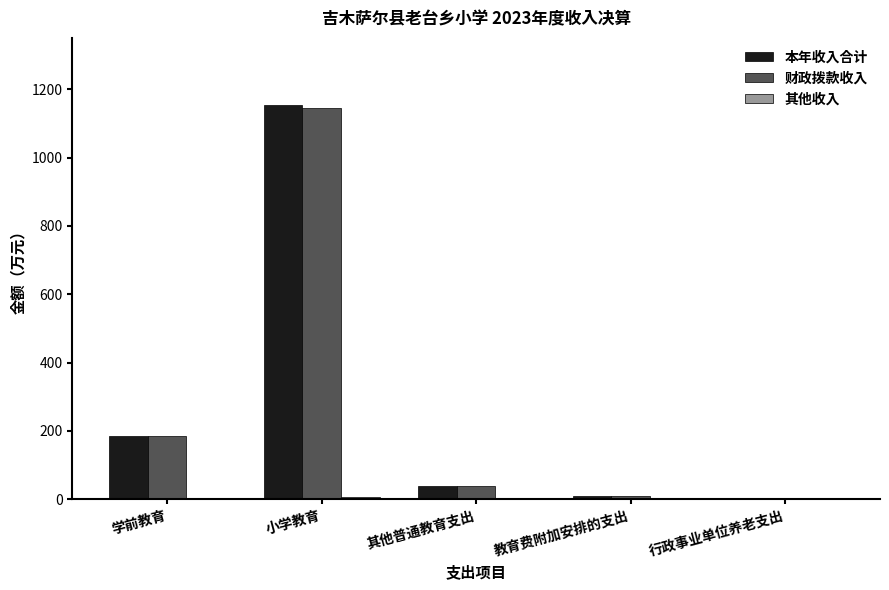

Which series changed the most between 小学教育 and 其他普通教育支出?

本年收入合计